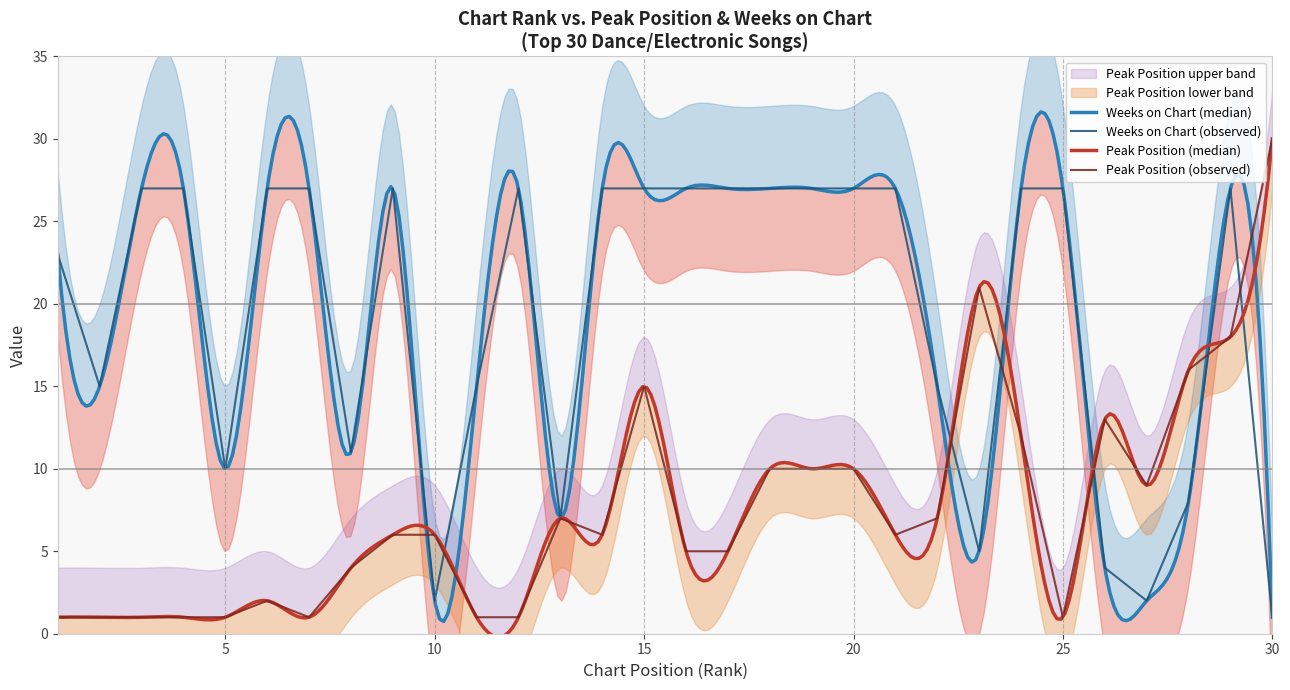

Reading left to right, list all the values displayed in this chart.

Peak Position: 1=1	2=1	3=1	4=1	5=1	6=2	7=1	8=4	9=6	10=6	11=1	12=1	13=7	14=6	15=15	16=5	17=5	18=10	19=10	20=10	21=6	22=7	23=21	24=12	25=1	26=13	27=9	28=16	29=18	30=30
Weeks on Chart: 1=23	2=15	3=27	4=27	5=10	6=27	7=27	8=11	9=27	10=2	11=15	12=27	13=7	14=27	15=27	16=27	17=27	18=27	19=27	20=27	21=27	22=15	23=5	24=27	25=27	26=4	27=2	28=8	29=27	30=1